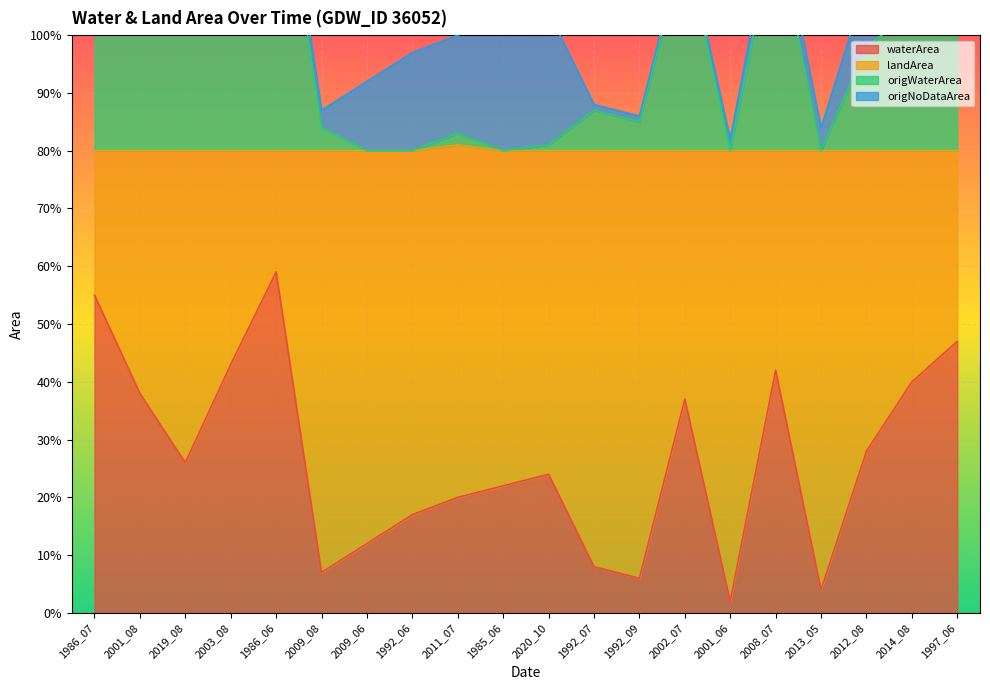

The waterArea series shows 0.8 at 1986_07. True or false?

False